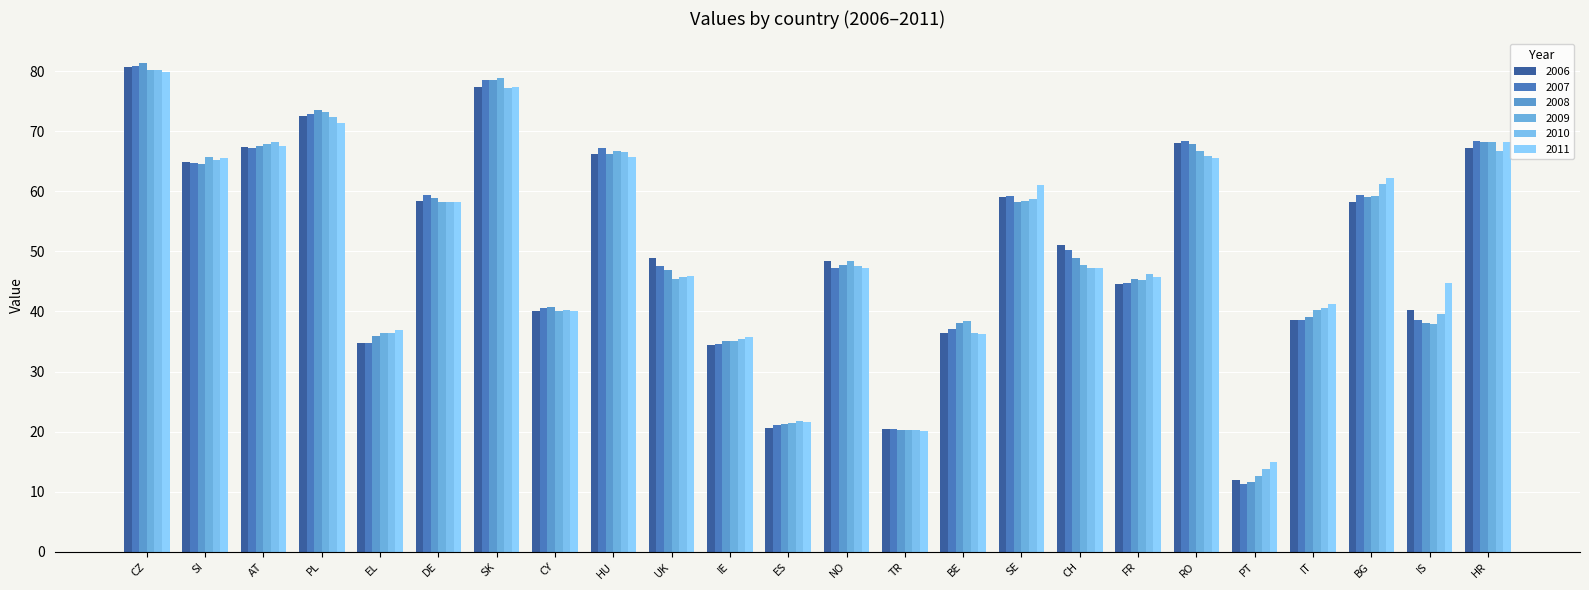

Are the bars grouped side by side (vs. stacked)?

Yes